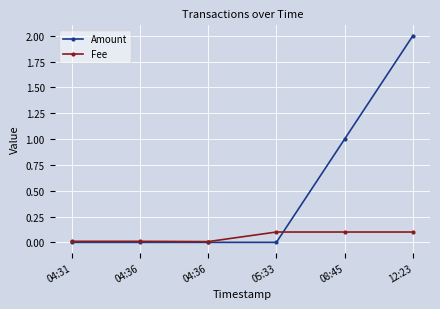

What is the label of the 3rd point from the right?

05:33